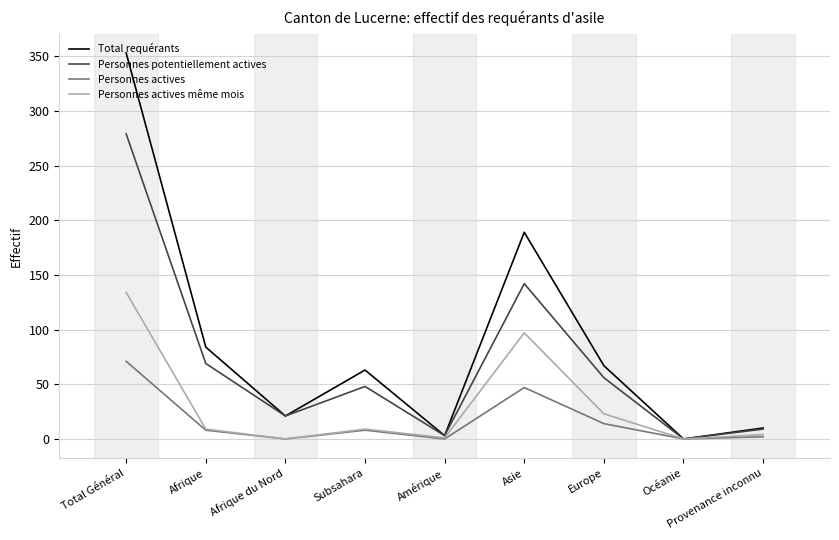

Where does the Personnes actives même mois series first go above 9?

Total Général